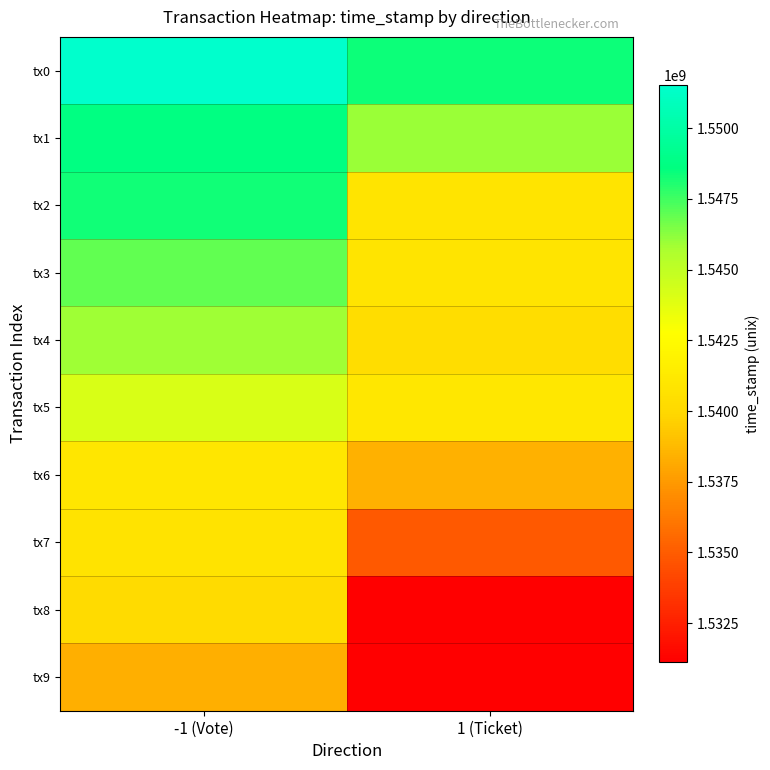

What is the smallest value displayed?

1531115355